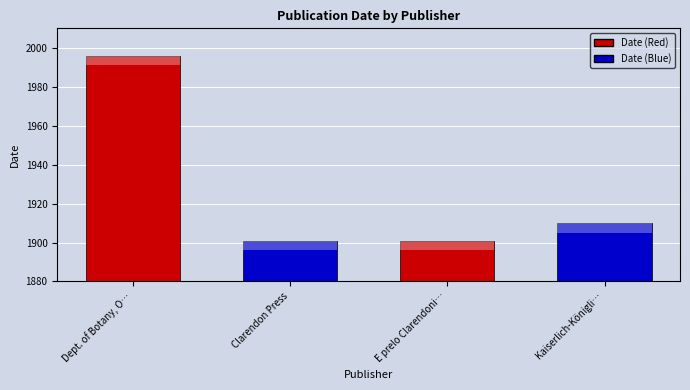

Are the bars horizontal?

No